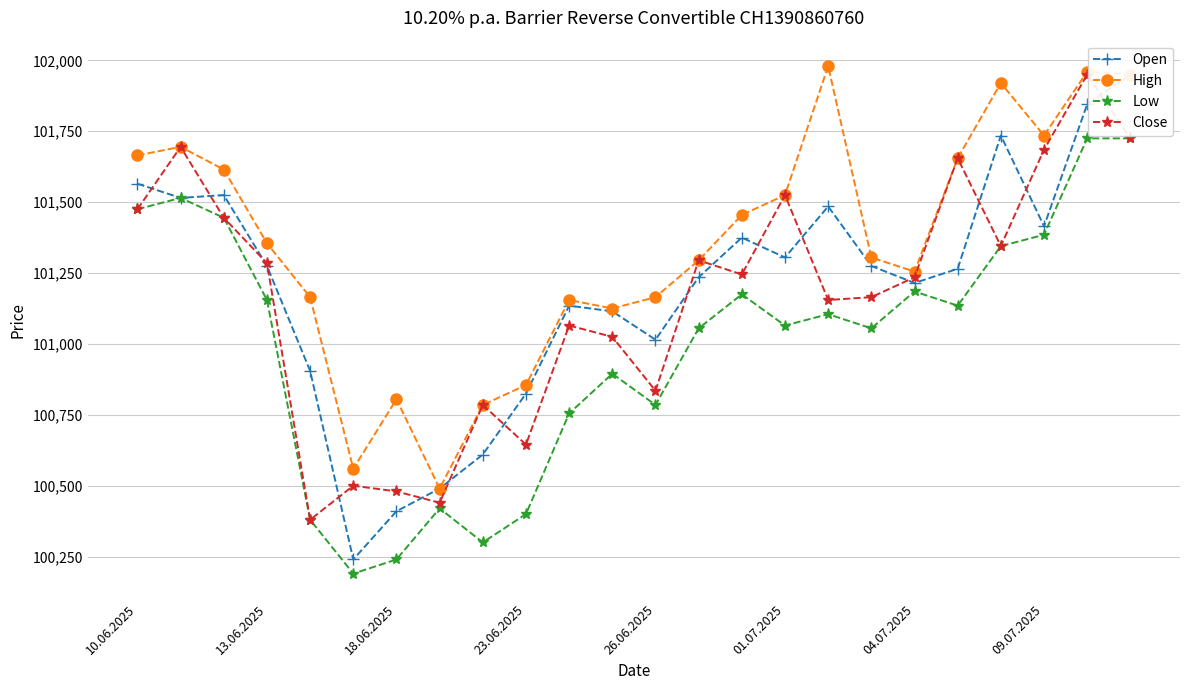

What position from the left is 19?

20